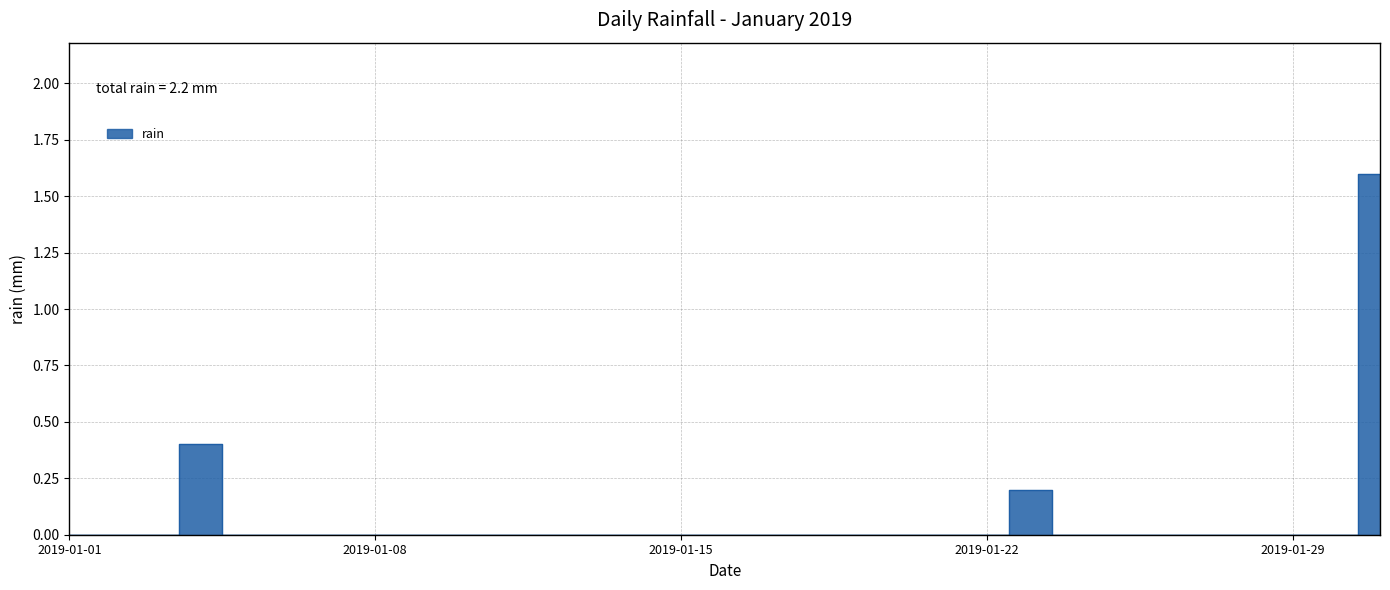

How many lines are shown in the chart?

1